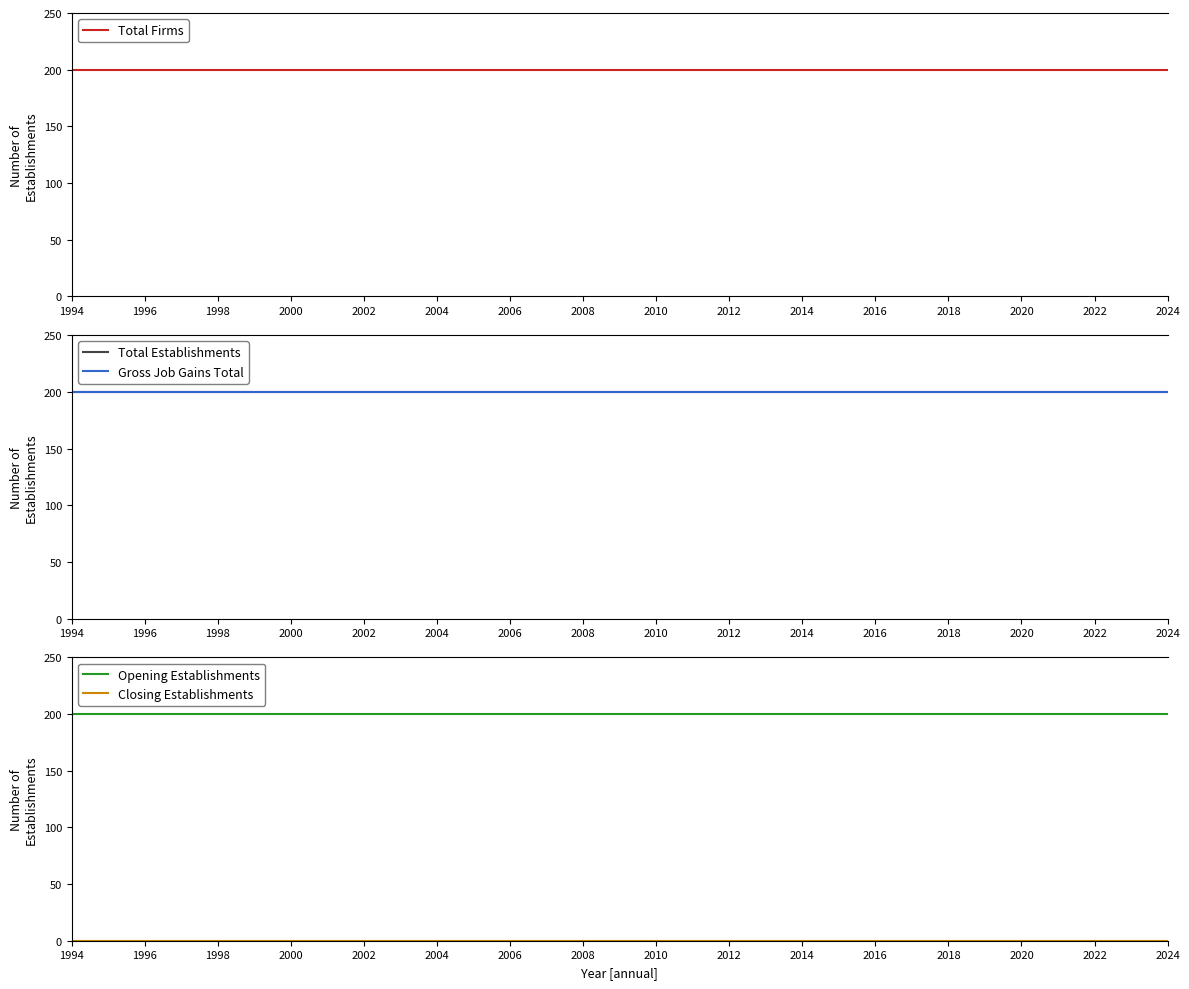

The value of Opening Establishments at 2004 is 200. True or false?

True